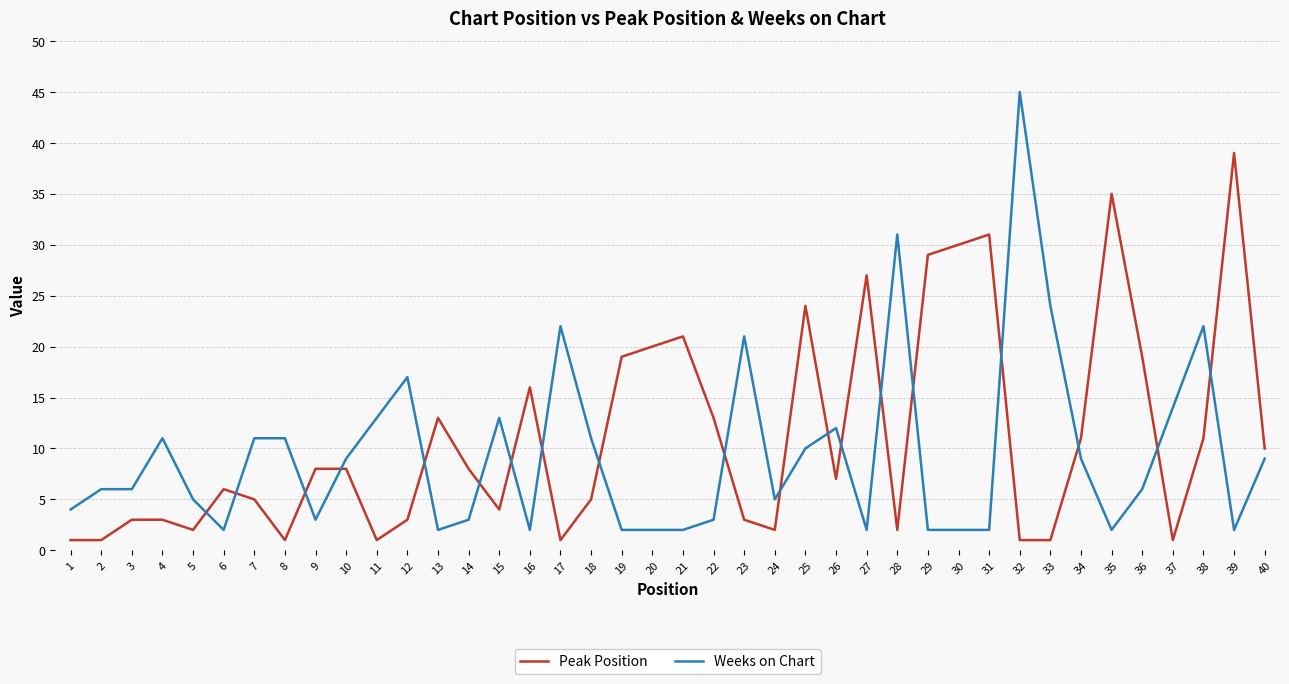

Reading left to right, list all the values displayed in this chart.

Peak Position: 1=1	2=1	3=3	4=3	5=2	6=6	7=5	8=1	9=8	10=8	11=1	12=3	13=13	14=8	15=4	16=16	17=1	18=5	19=19	20=20	21=21	22=13	23=3	24=2	25=24	26=7	27=27	28=2	29=29	30=30	31=31	32=1	33=1	34=11	35=35	36=19	37=1	38=11	39=39	40=10
Weeks on Chart: 1=4	2=6	3=6	4=11	5=5	6=2	7=11	8=11	9=3	10=9	11=13	12=17	13=2	14=3	15=13	16=2	17=22	18=11	19=2	20=2	21=2	22=3	23=21	24=5	25=10	26=12	27=2	28=31	29=2	30=2	31=2	32=45	33=24	34=9	35=2	36=6	37=14	38=22	39=2	40=9